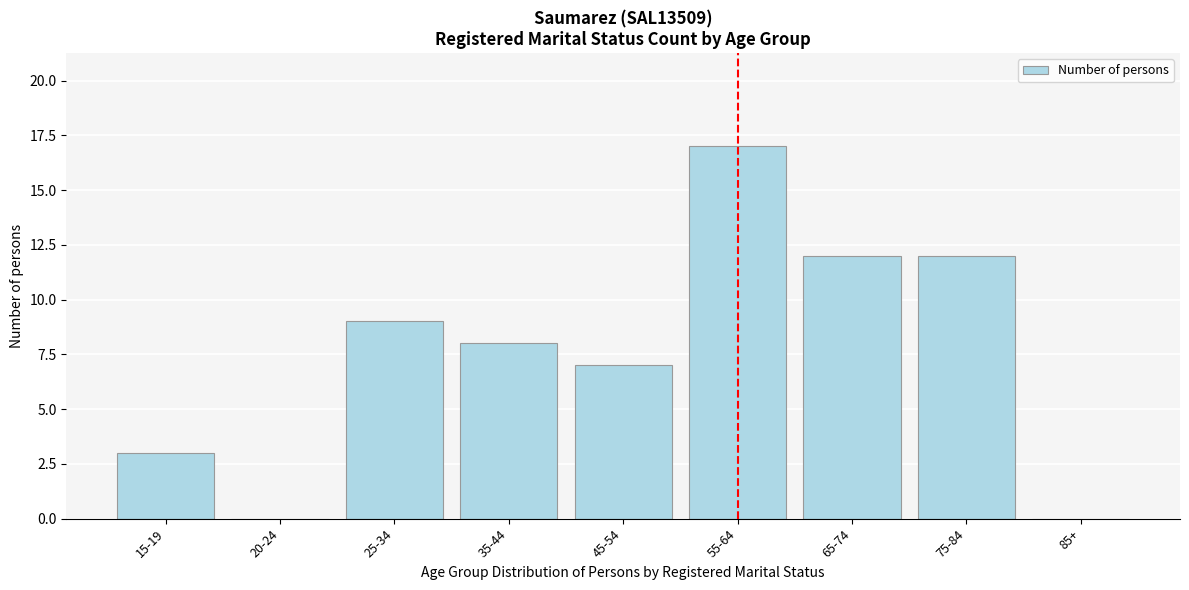

Reading left to right, transcribe all the data shown in this chart.

15-19=3	20-24=0	25-34=9	35-44=8	45-54=7	55-64=17	65-74=12	75-84=12	85+=0